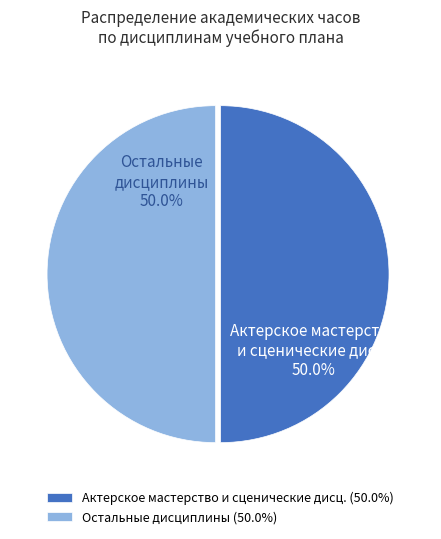

Combined, what portion of the pie is Актерское мастерство и сценические дисц. (50.0%) and Остальные дисциплины (50.0%)?

100.0%